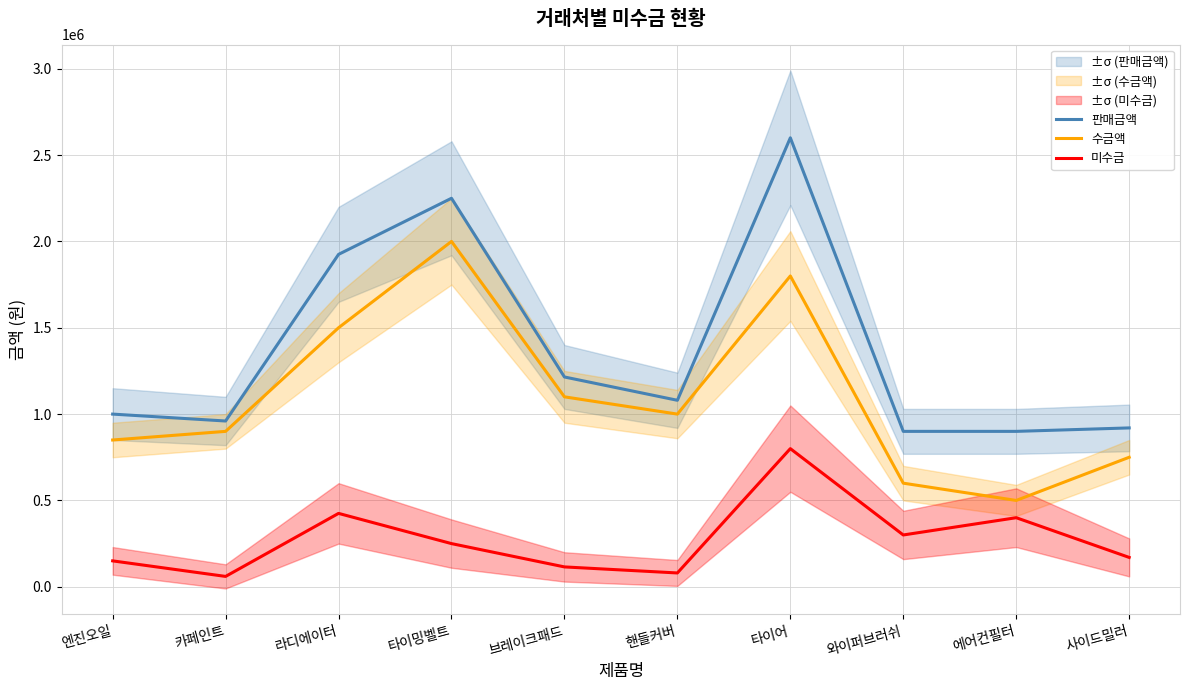

Reading right to left, transcribe all the data shown in this chart.

판매금액: 920000	900000	900000	2600000	1080000	1215000	2250000	1925000	960000	1000000
수금액: 750000	500000	600000	1800000	1000000	1100000	2000000	1500000	900000	850000
미수금: 170000	400000	300000	800000	80000	115000	250000	425000	60000	150000